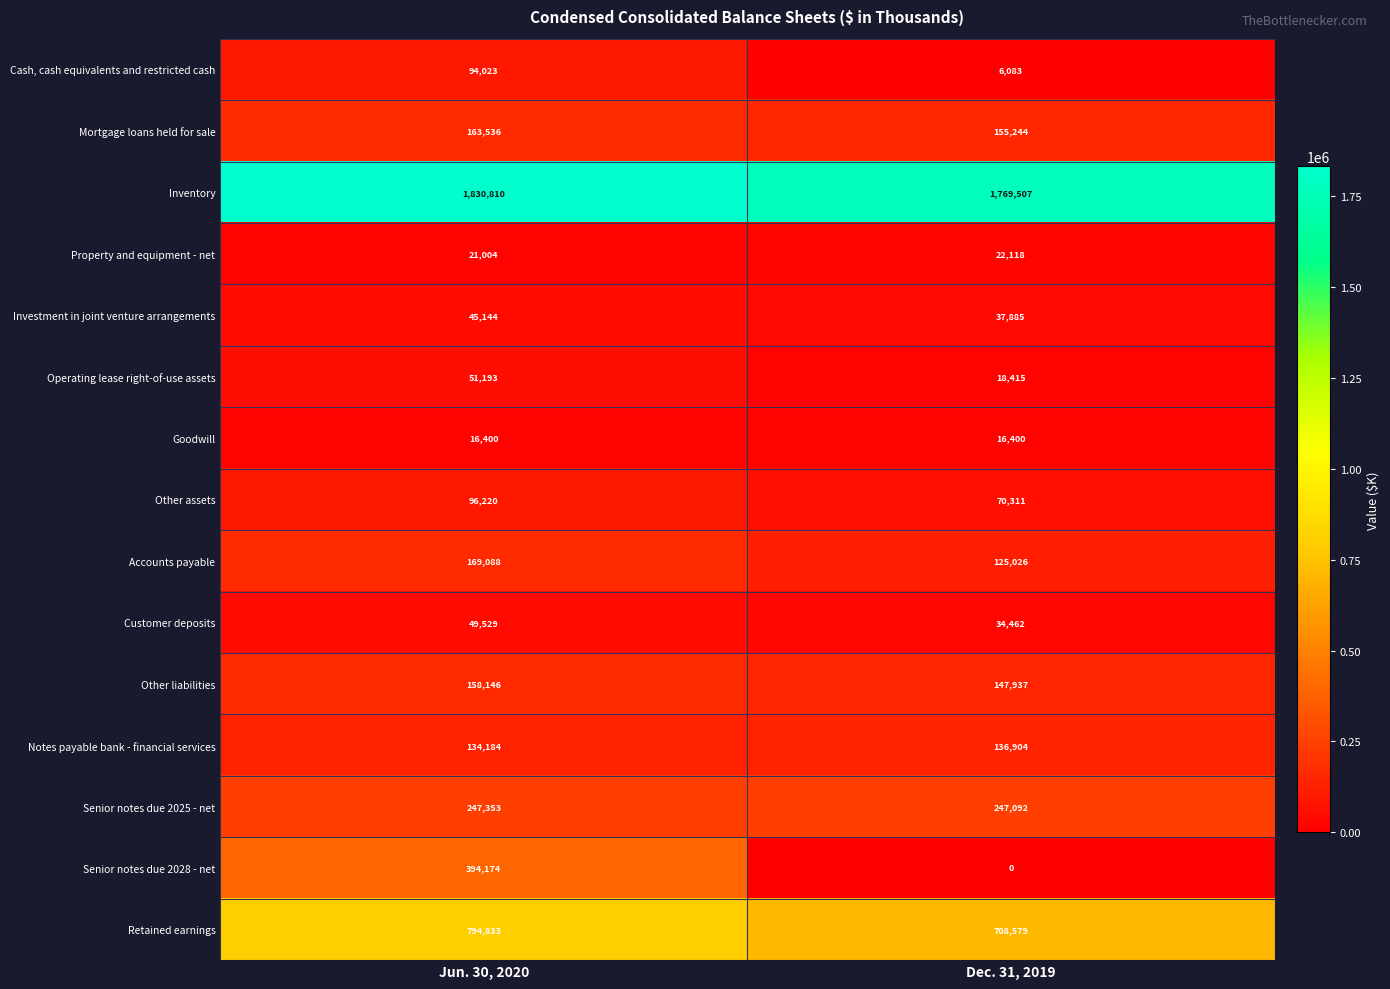

What is the sum of all Senior notes due 2025 - net values?

494445